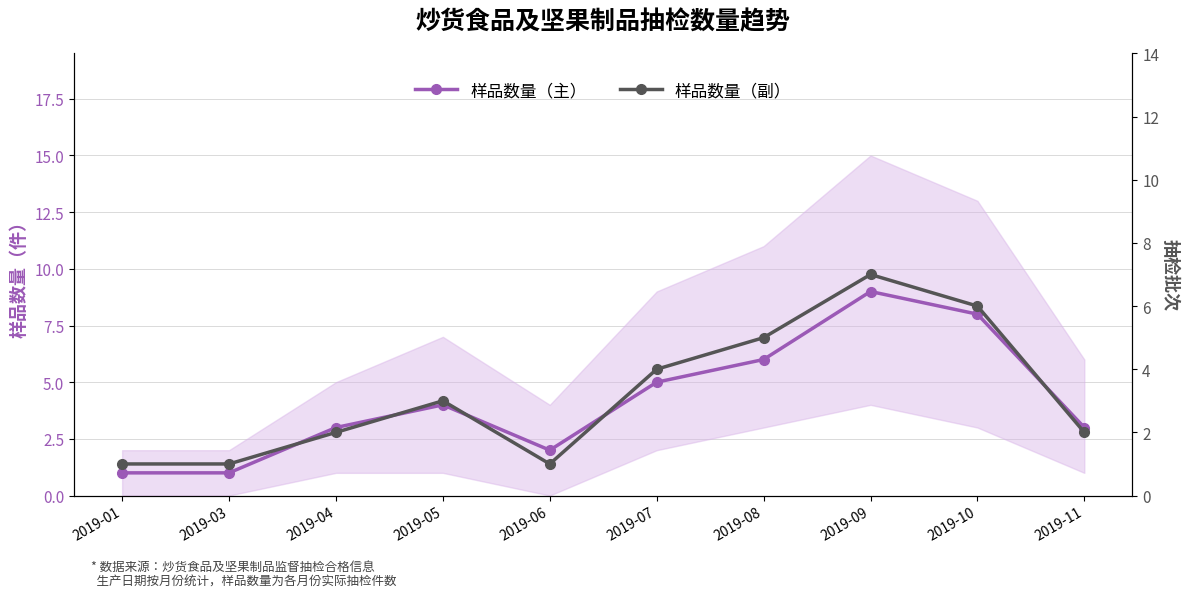

Rank the series by their average value, from highest to lowest.

样品数量（主）, 样品数量（副）